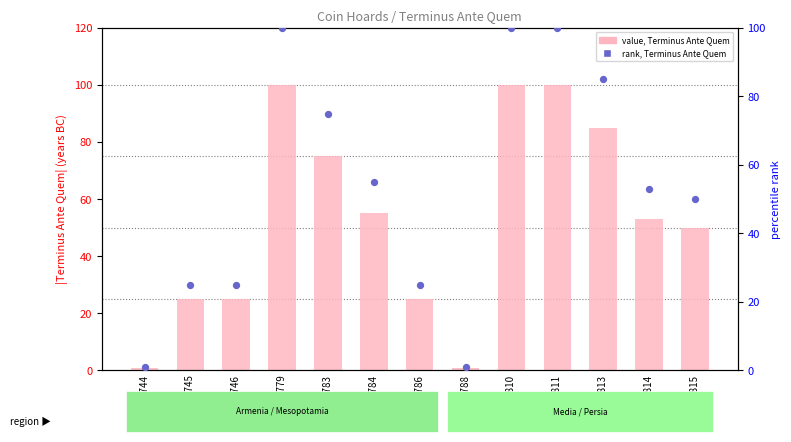

Which series contains the lowest Y value?

value, Terminus Ante Quem